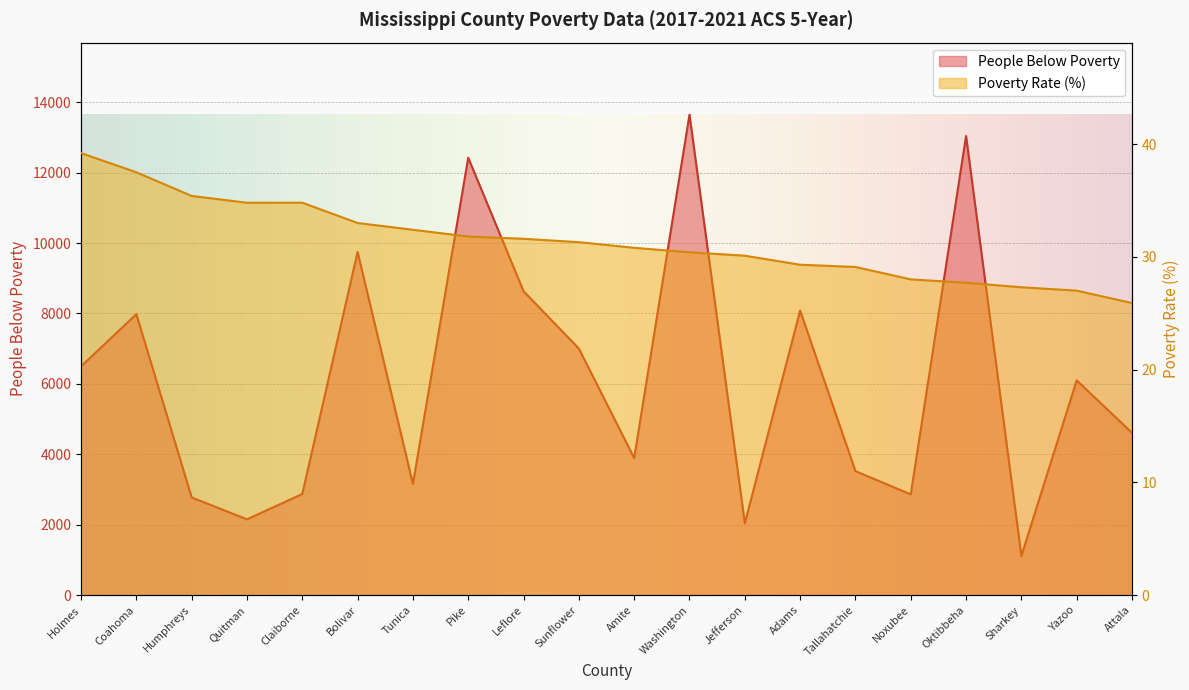

What is the label of the 13th point from the left?

Jefferson